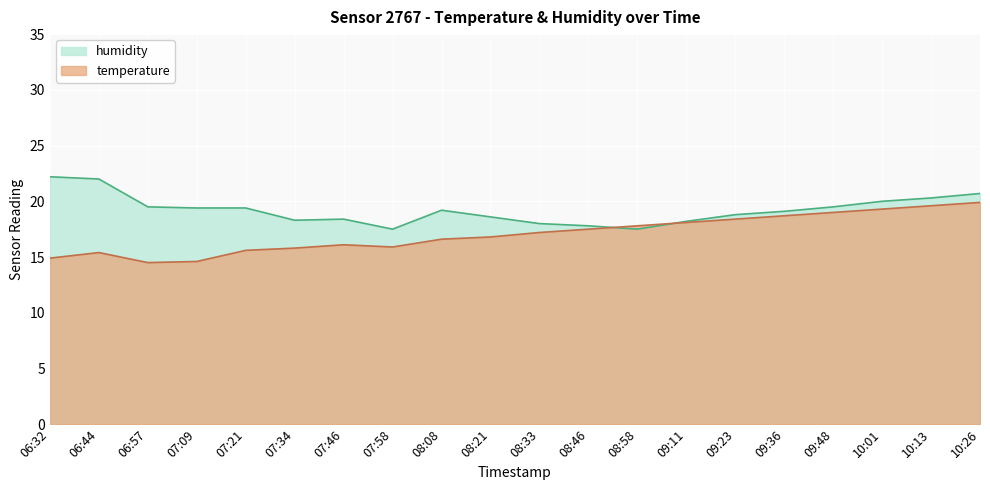

The humidity series shows 19.4 at 07:21. True or false?

True